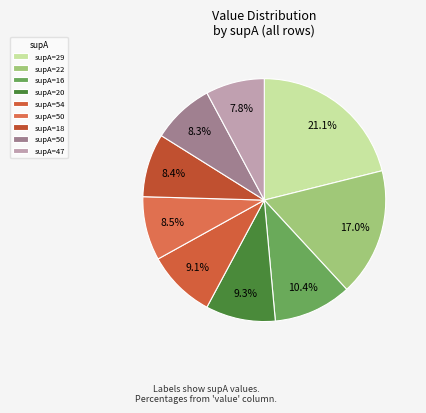

Count the number of slices in the pie.

9